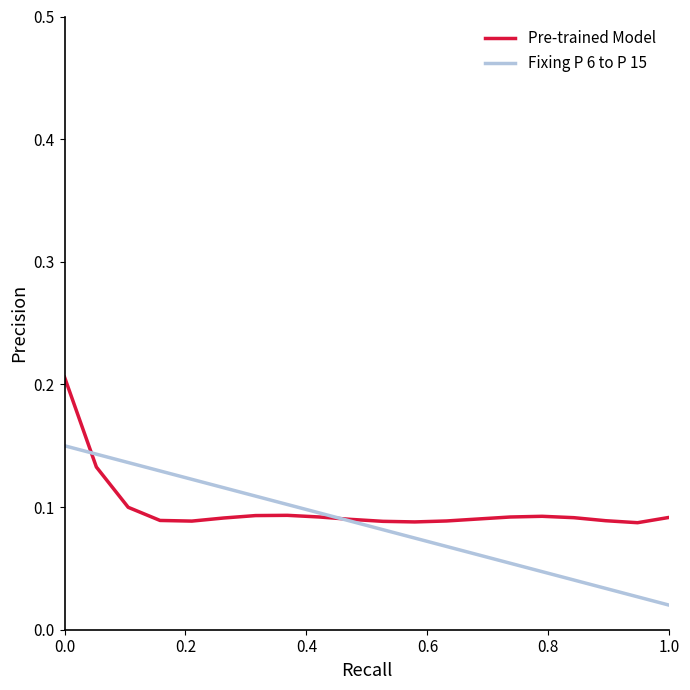

How many Fixing P 6 to P 15 values are between 0 and 1?

20